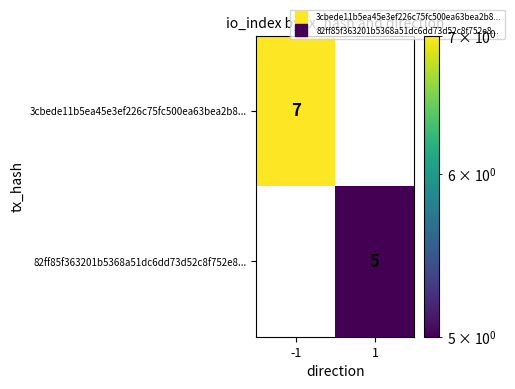

The 82ff85f363201b5368a51dc6dd73d52c8f752e8... series shows -2 at -1. True or false?

False